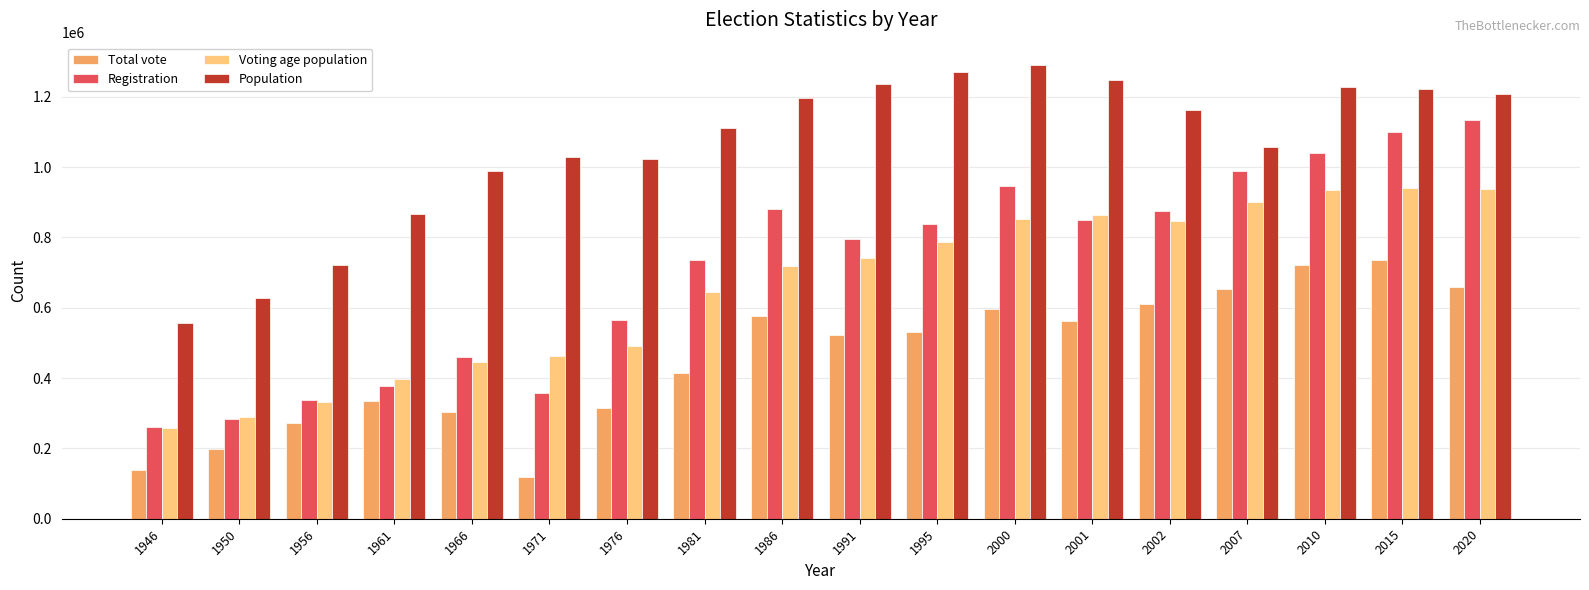

Which series has the largest total across all categories?

Population